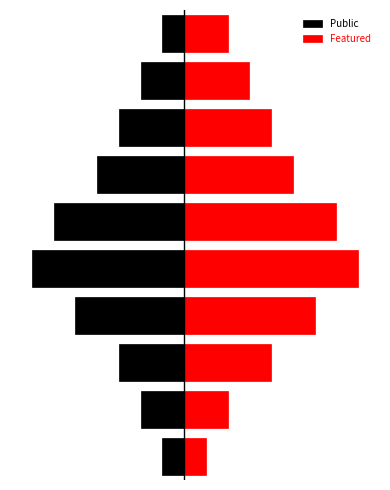

What is the difference between the maximum and minimum values in the Featured series?

7